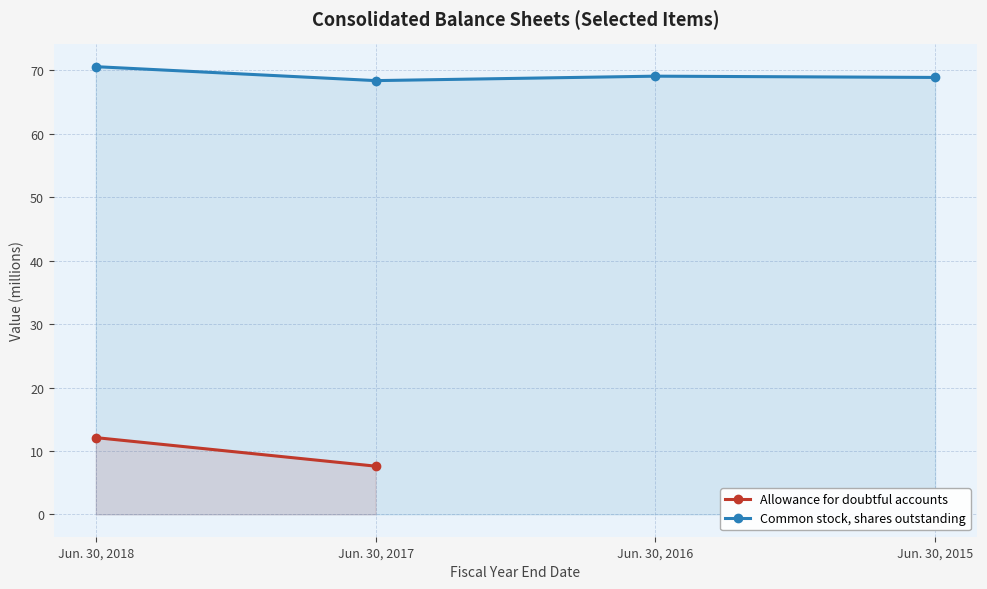

Rank the categories by value from lowest to highest.

Jun. 30, 2017, Jun. 30, 2015, Jun. 30, 2016, Jun. 30, 2018